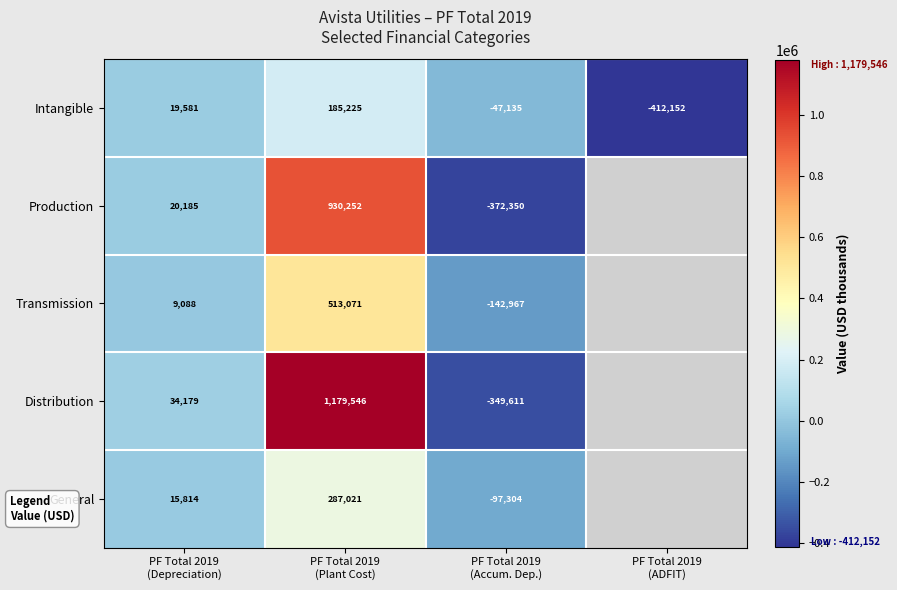

How many Intangible values are between -47135 and 185225?

3